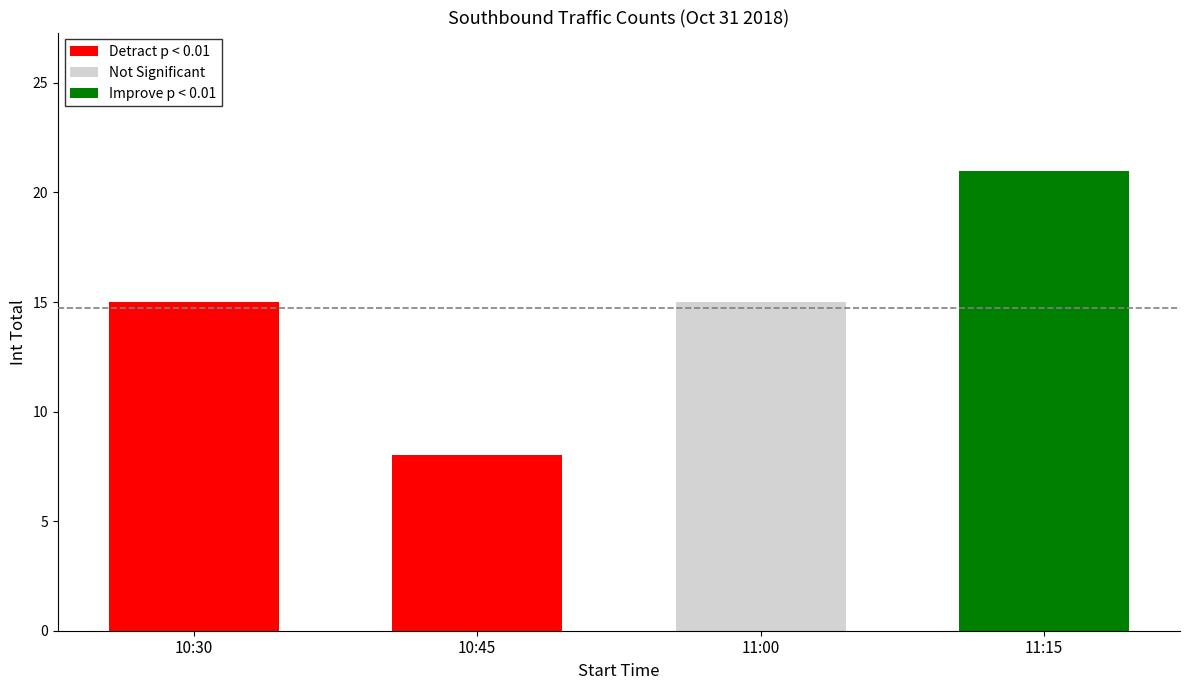

What is the ratio of the value at 11:00 to the value at 10:30?

1.0